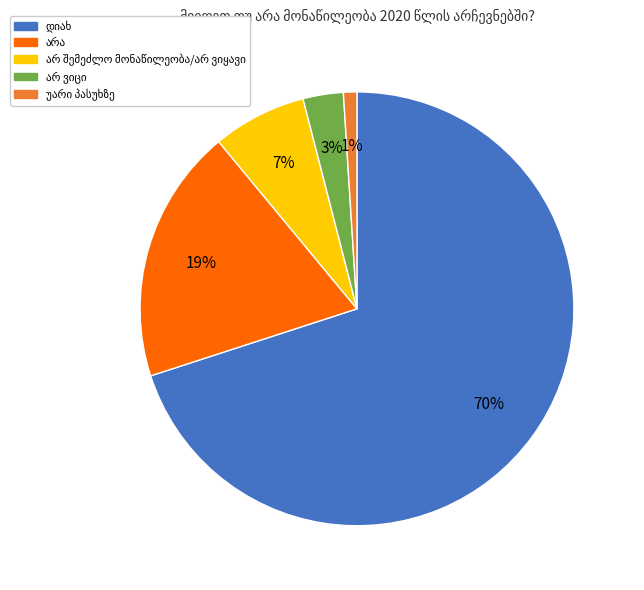

To the nearest percent, what is the difference between the largest and smallest slice percentages?

69%